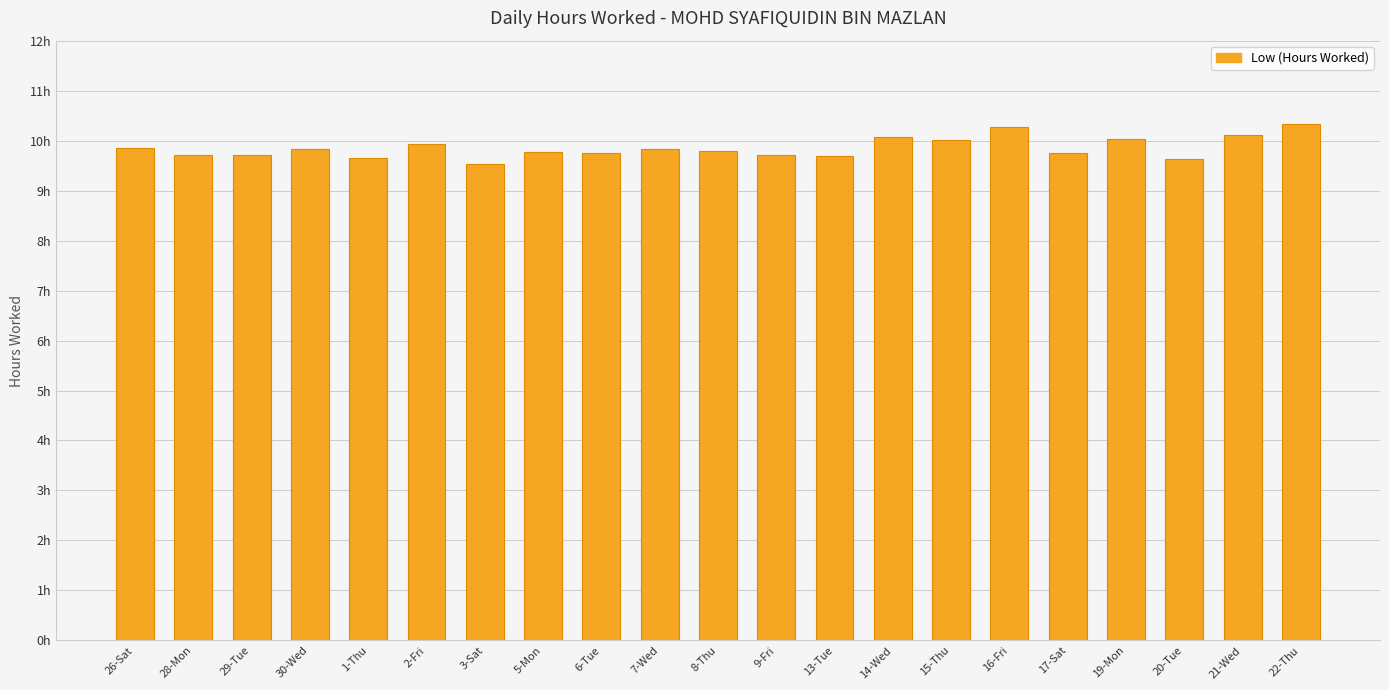

Does the chart contain any negative values?

No